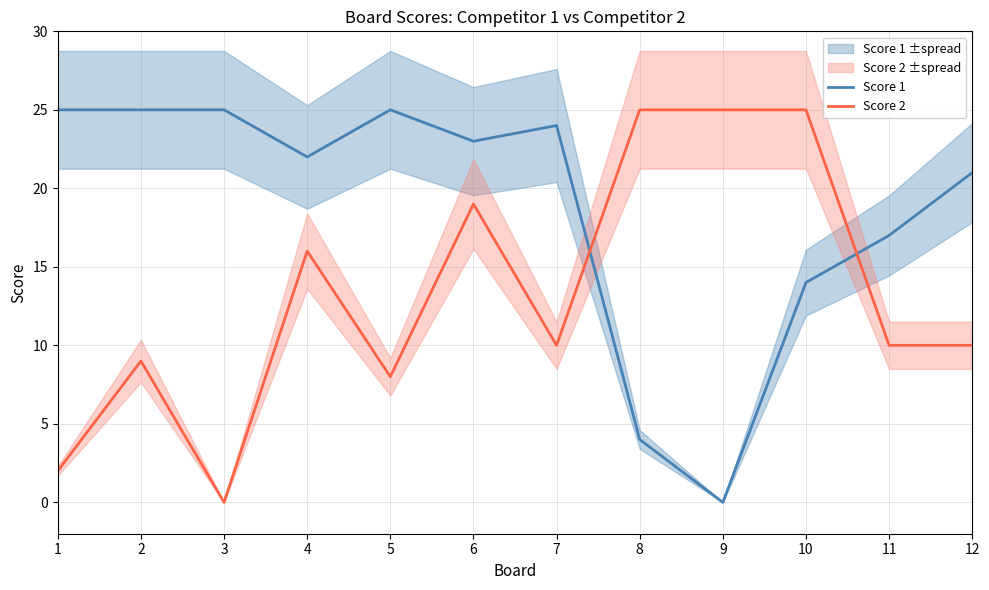

At which category is the sum across all series the highest?

6